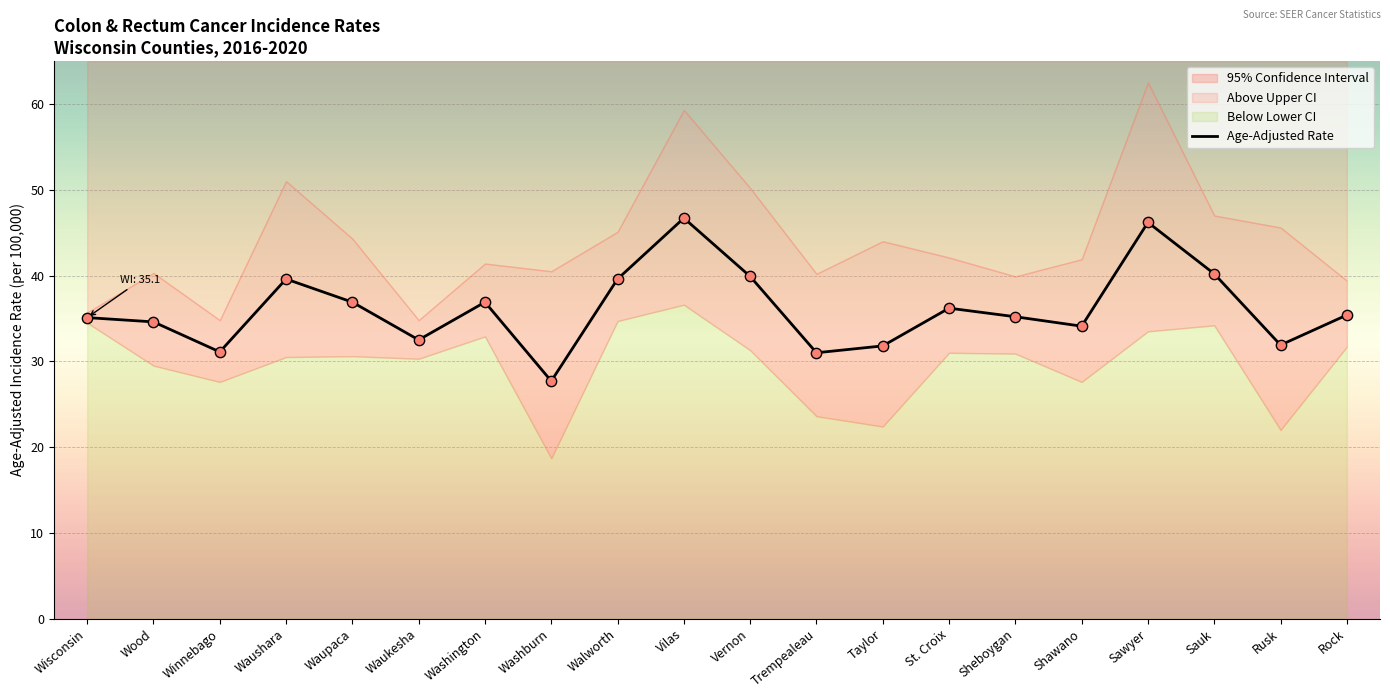

What is the change in value from Waukesha to Vernon?

+7.4